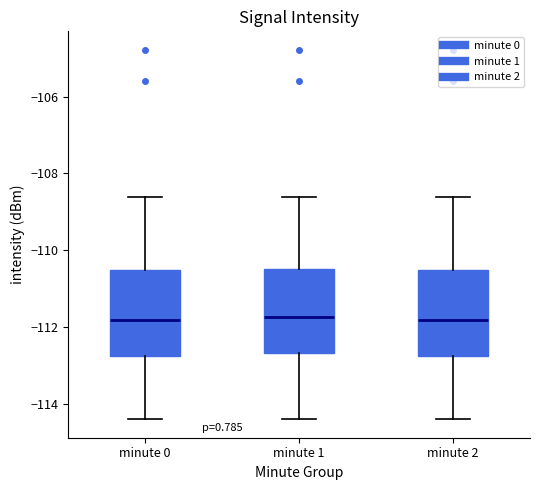

Reading left to right, read every box against the y-axis: the position of its median line, the range the box covers, and the ends of its whiskers. The values are not printed on the chart, so give them approximately, as read against the axis.

minute 0: median -111.8, box -112.8 to -110.6, whiskers -114.4 to -108.6
minute 1: median -111.8, box -112.6 to -110.4, whiskers -114.4 to -108.6
minute 2: median -111.8, box -112.8 to -110.6, whiskers -114.4 to -108.6